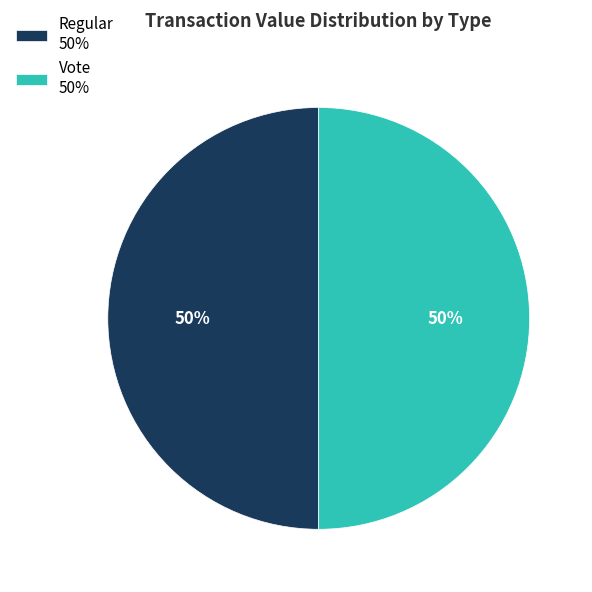

How many slices are in this pie chart?

2